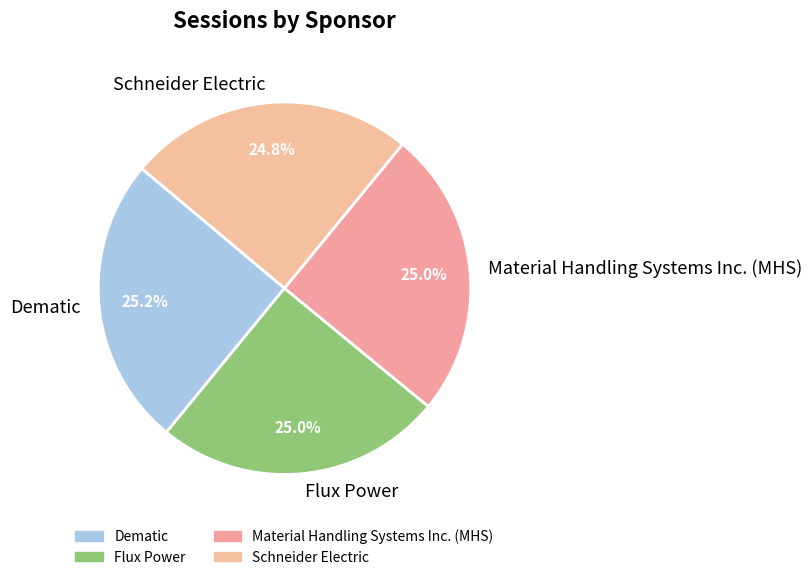

Approximately how many times larger is the value at Schneider Electric compared to Flux Power?

1.0